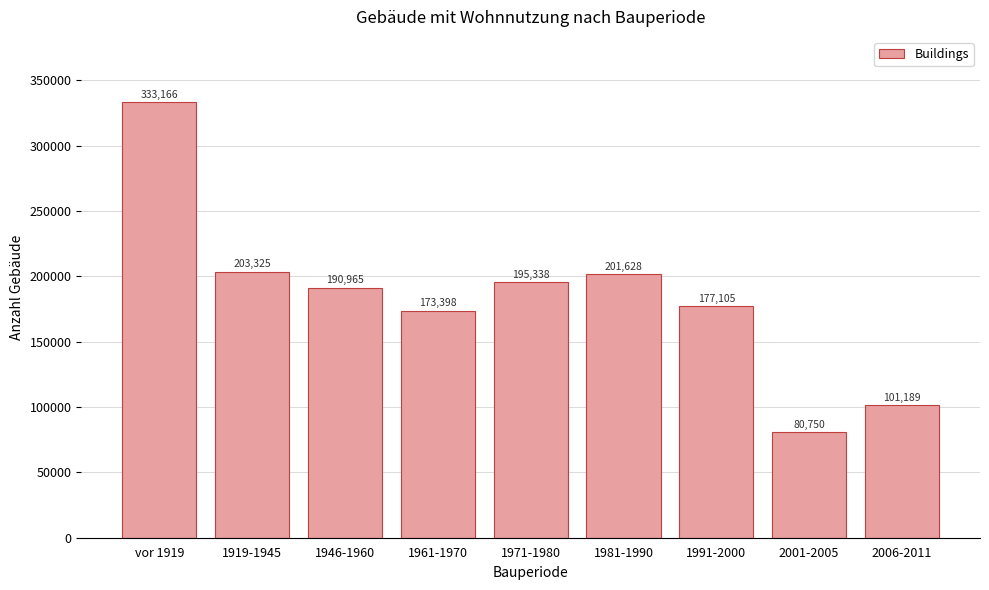

Reading left to right, what are all the values shown in this chart?

333166	203325	190965	173398	195338	201628	177105	80750	101189